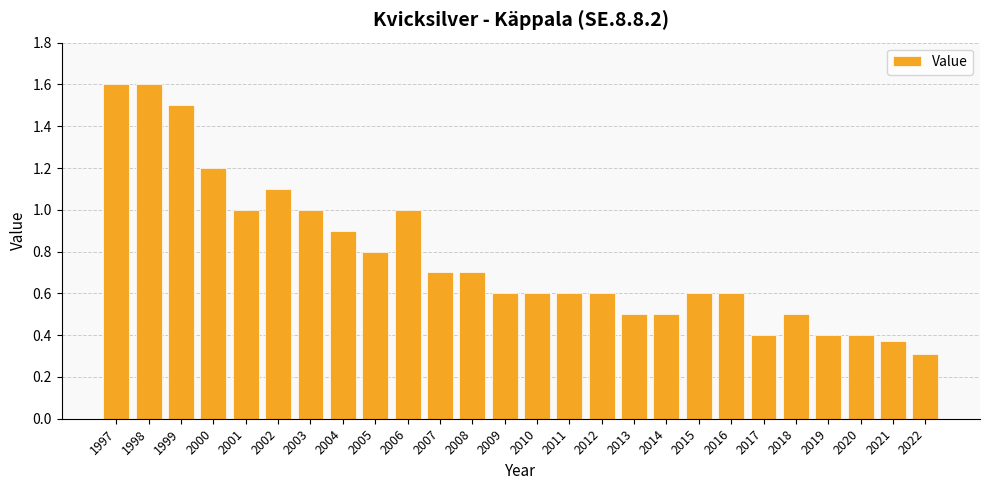

Are the bars horizontal?

No